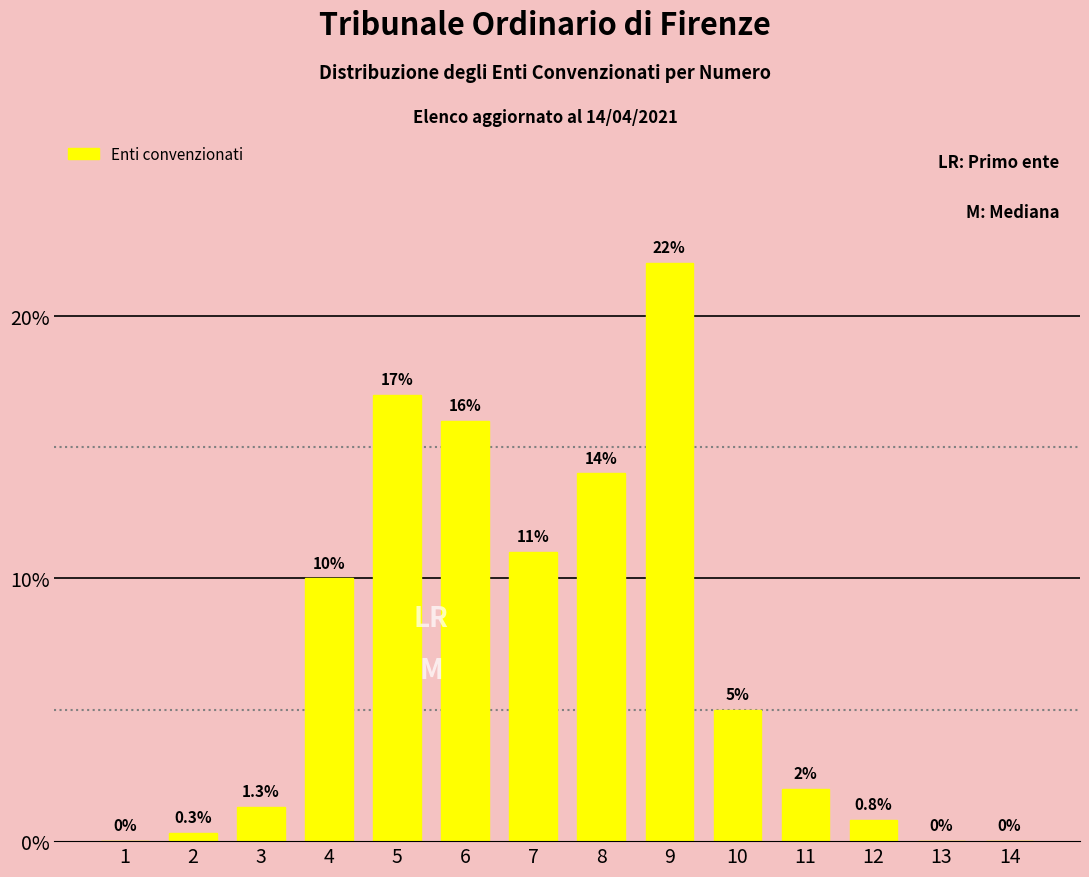

Reading left to right, what are all the values shown in this chart?

1=0.0	2=0.3	3=1.3	4=10.0	5=17.0	6=16.0	7=11.0	8=14.0	9=22.0	10=5.0	11=2.0	12=0.8	13=0.0	14=0.0